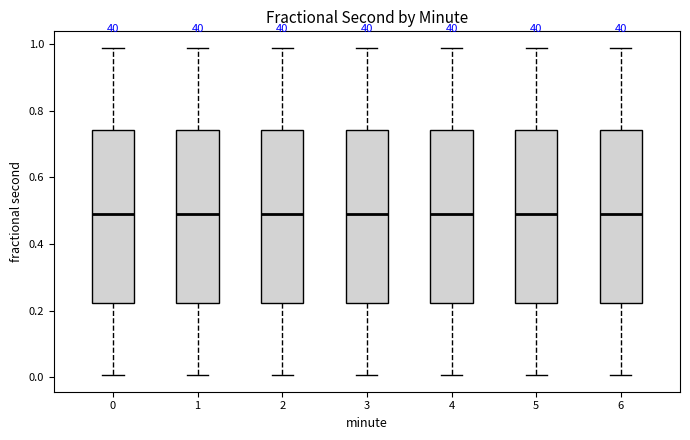

Where is the lower edge of the box at x = 1 on the y-axis? The values are not printed on the chart, so give them approximately, as read against the axis.

0.22